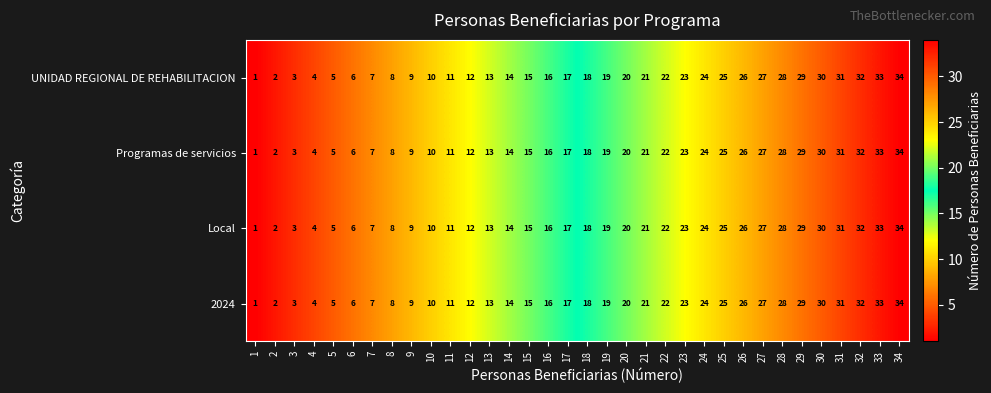

True or false: Programas de servicios has a value of 16 at 16.

True